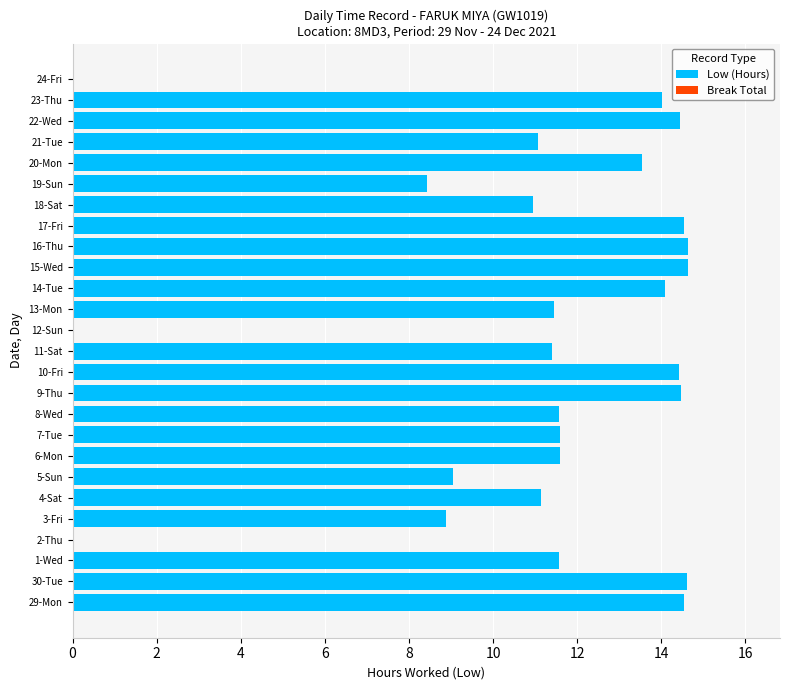

Approximately how many times larger is the value at 20-Mon compared to 16-Thu?

0.9